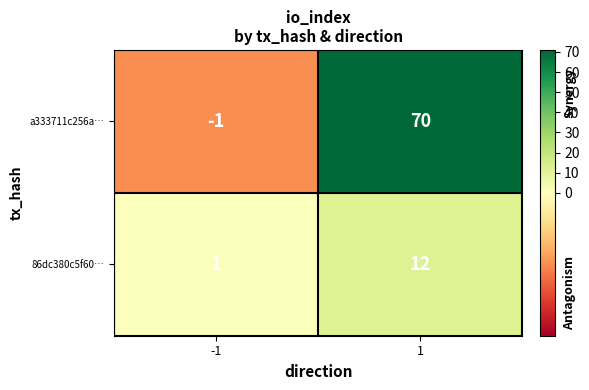

Which series has the largest total across all categories?

a333711c256a…